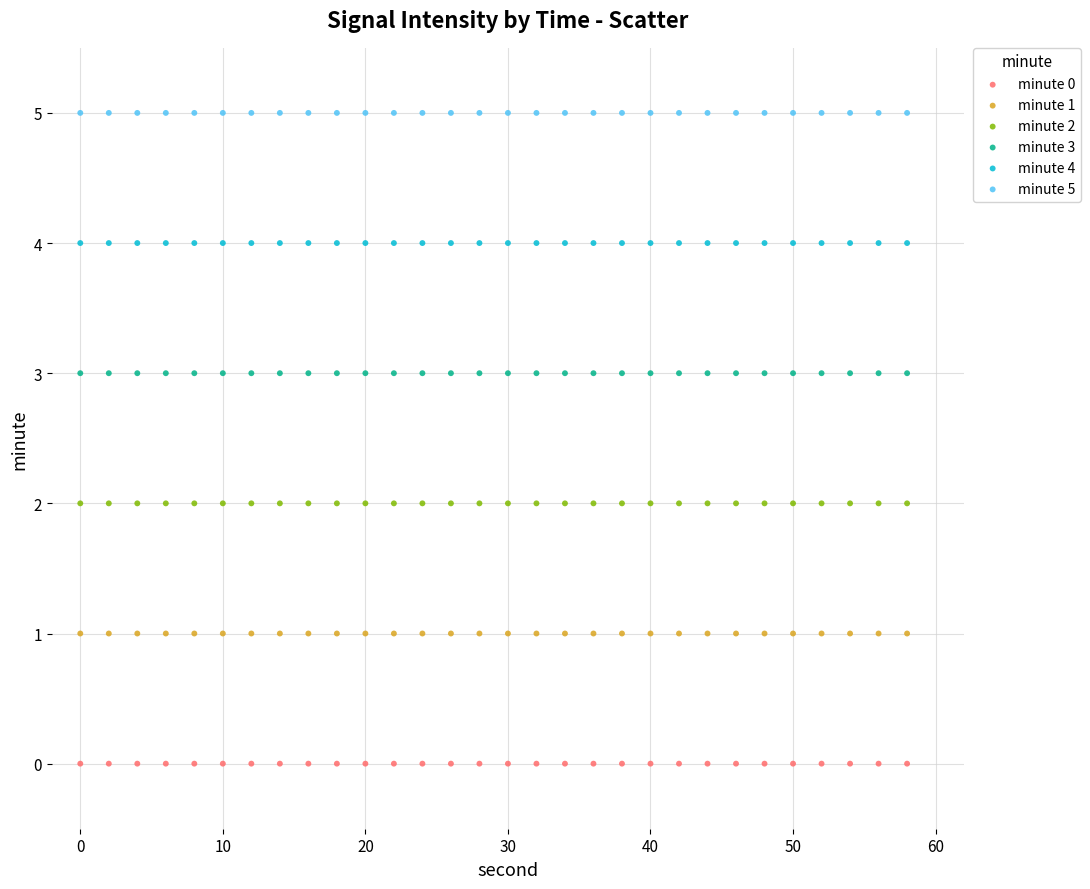

Which series contains the highest Y value?

minute 5